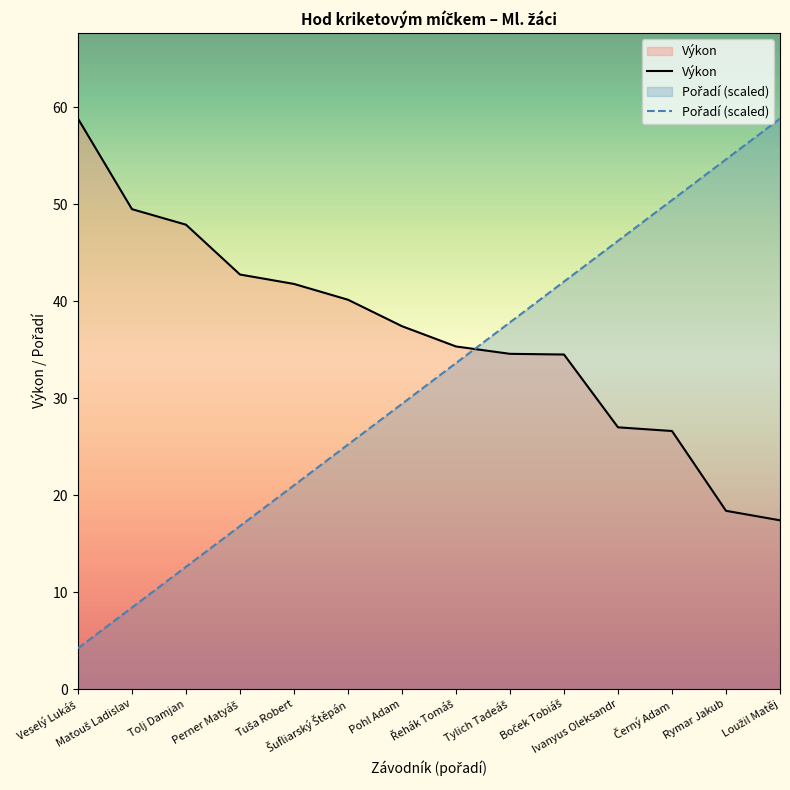

Reading left to right, what are all the values shown in this chart?

Pořadí: 4.2	8.4	12.6	16.8	21.0	25.2	29.4	33.6	37.8	42.0	46.2	50.4	54.6	58.8
Výkon: 58.8	49.5	47.9	42.8	41.8	40.1	37.4	35.3	34.6	34.5	27.0	26.6	18.4	17.4